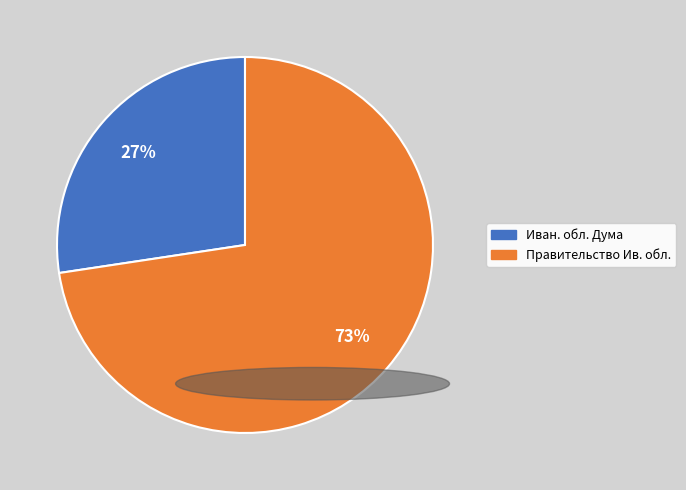

To the nearest percent, what is the average slice percentage?

50%